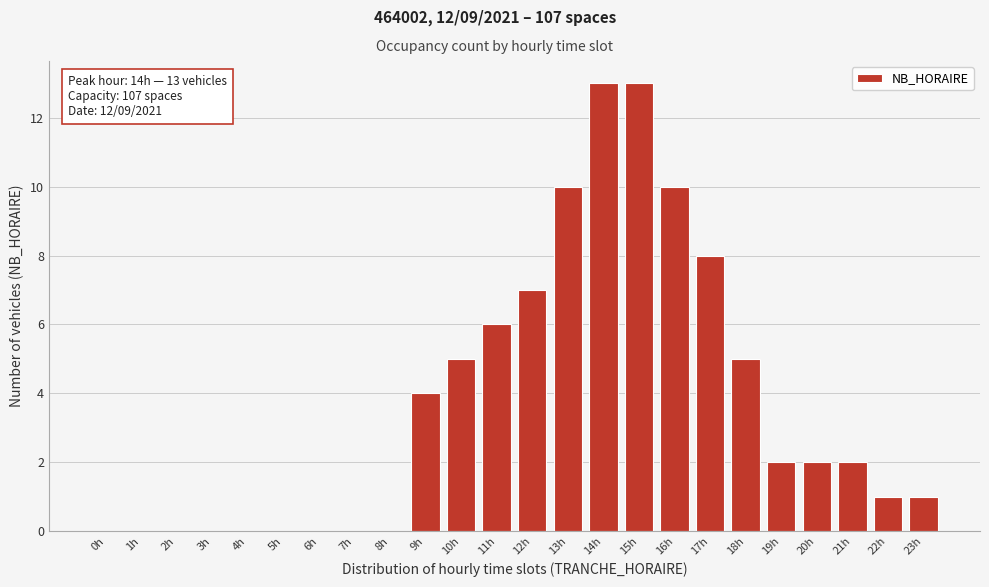

Reading right to left, extract all data points from this chart.

23h=1	22h=1	21h=2	20h=2	19h=2	18h=5	17h=8	16h=10	15h=13	14h=13	13h=10	12h=7	11h=6	10h=5	9h=4	8h=0	7h=0	6h=0	5h=0	4h=0	3h=0	2h=0	1h=0	0h=0